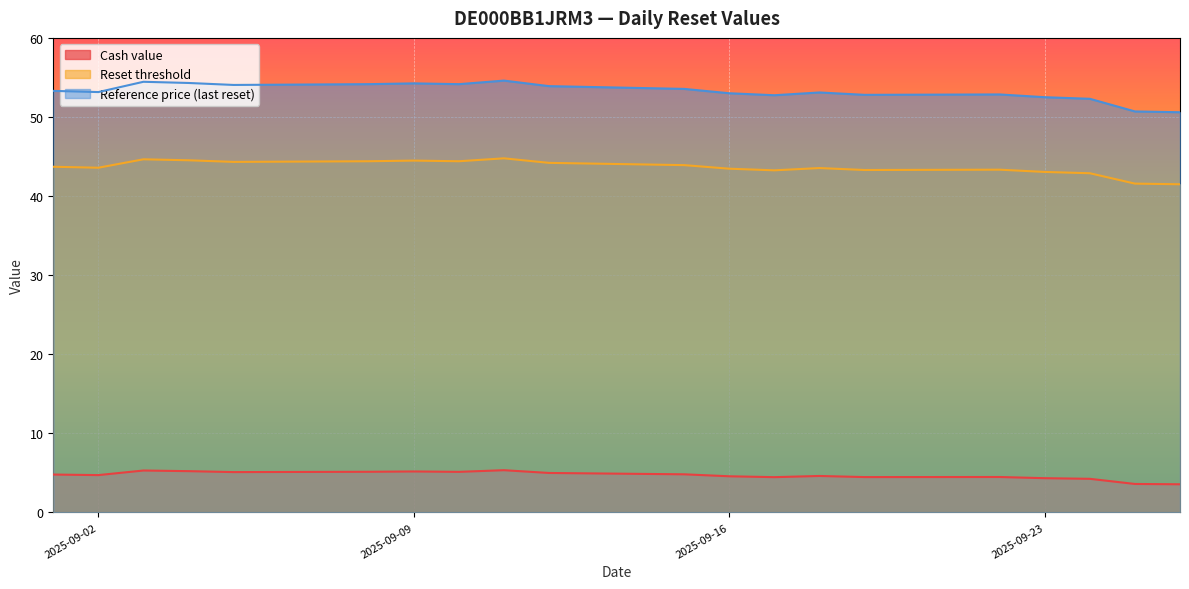

True or false: Cash value has a value of 7.7 at 2025-09-23.

False